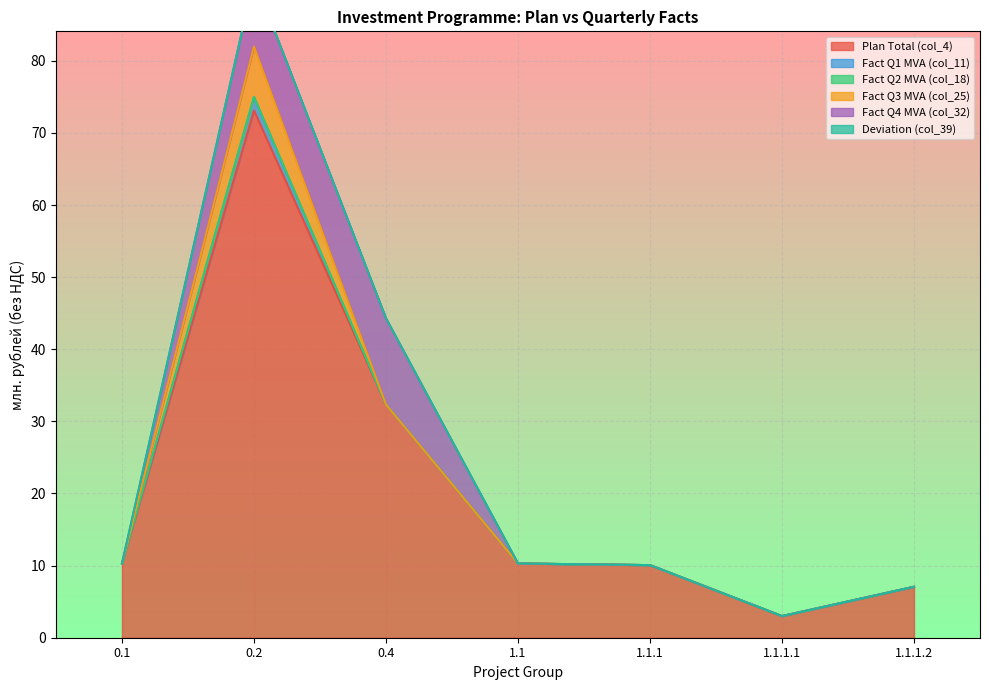

Which category has the lowest value in the Plan Total (col_4) series?

1.1.1.1